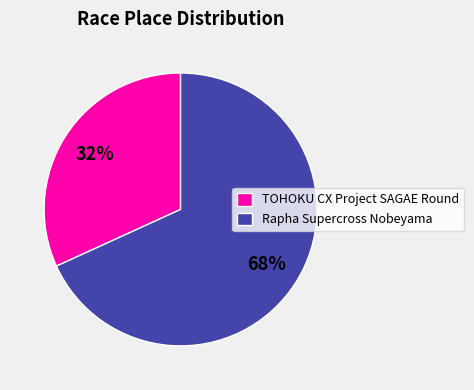

What is the ratio of the value at Rapha Supercross Nobeyama to the value at TOHOKU CX Project SAGAE Round?

2.1